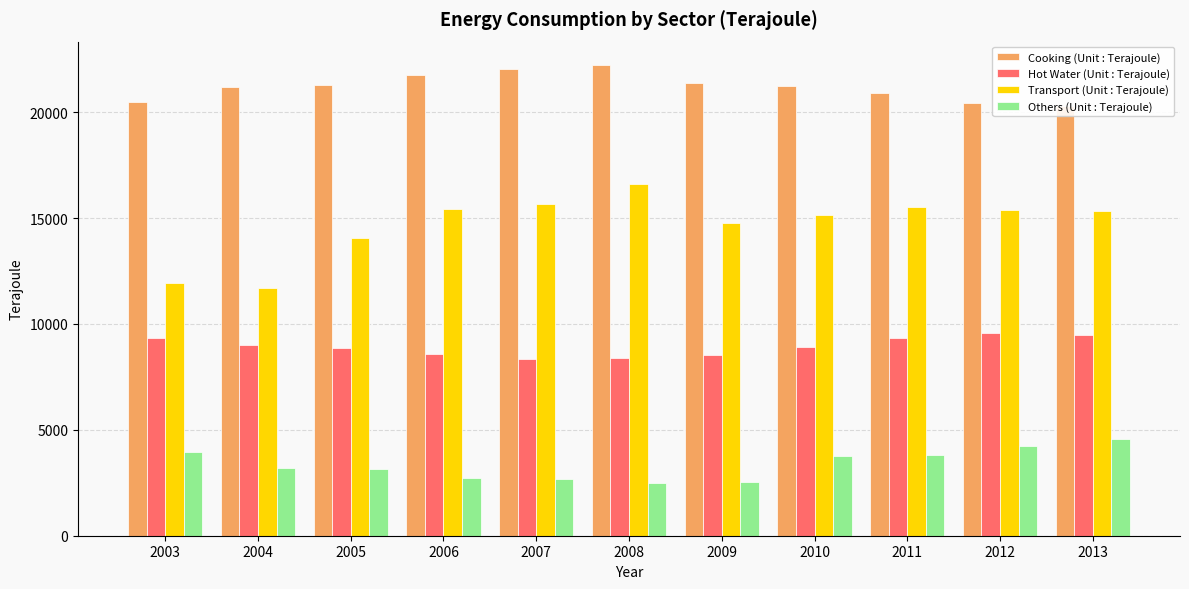

How many data points in Hot Water (Unit : Terajoule) are less than 8921?

5